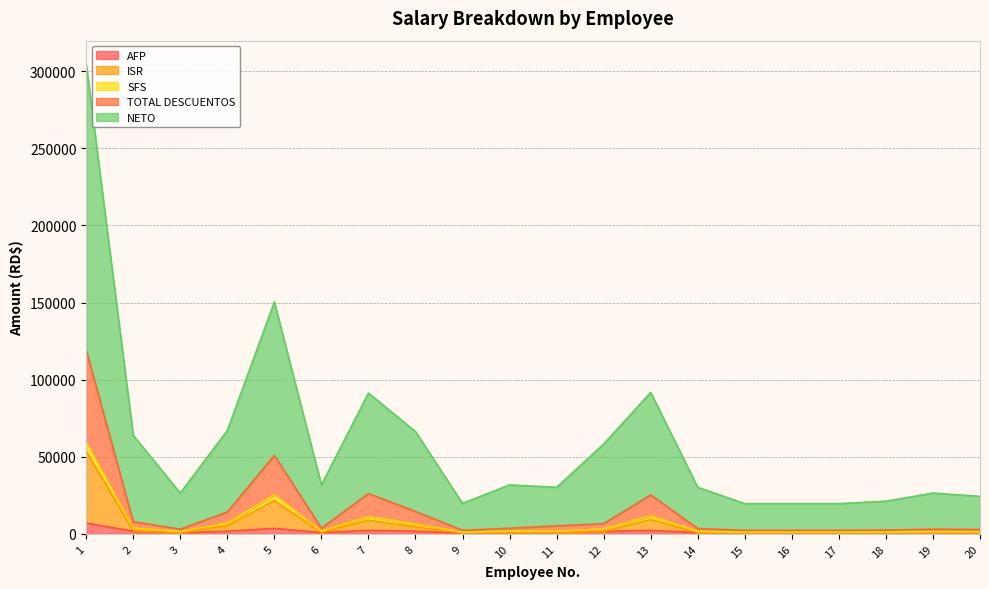

What is the value of the TOTAL DESCUENTOS point at the 14th from the left?

3493.7